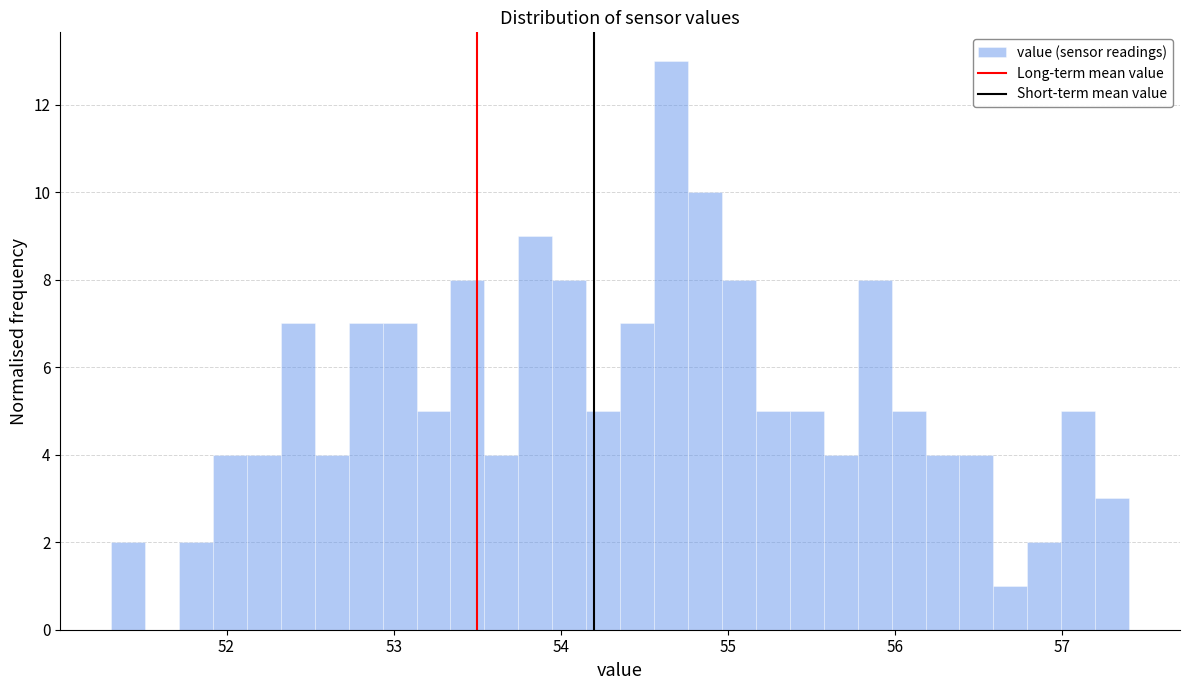

Read against the x-axis, roughly where is the centre of the tallest bar?

54.7